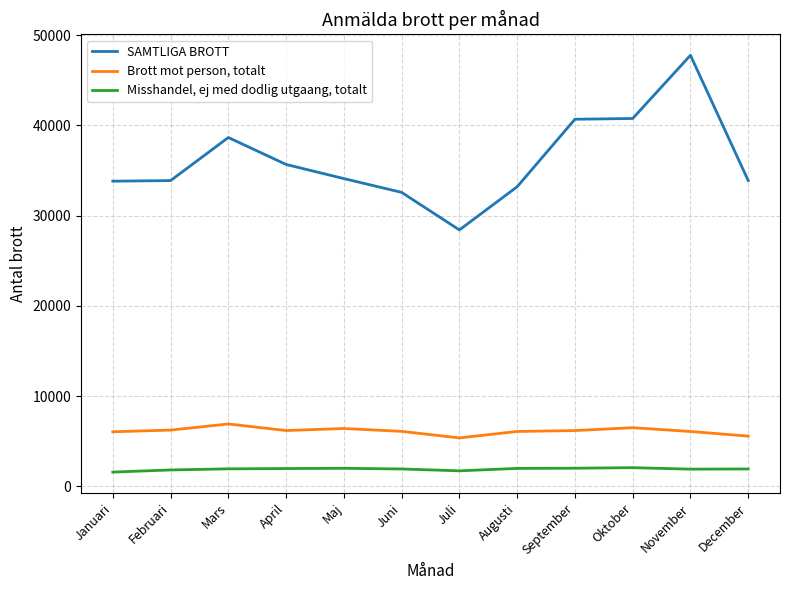

Read the Misshandel, ej med dodlig utgaang, totalt value at Juli.

1716